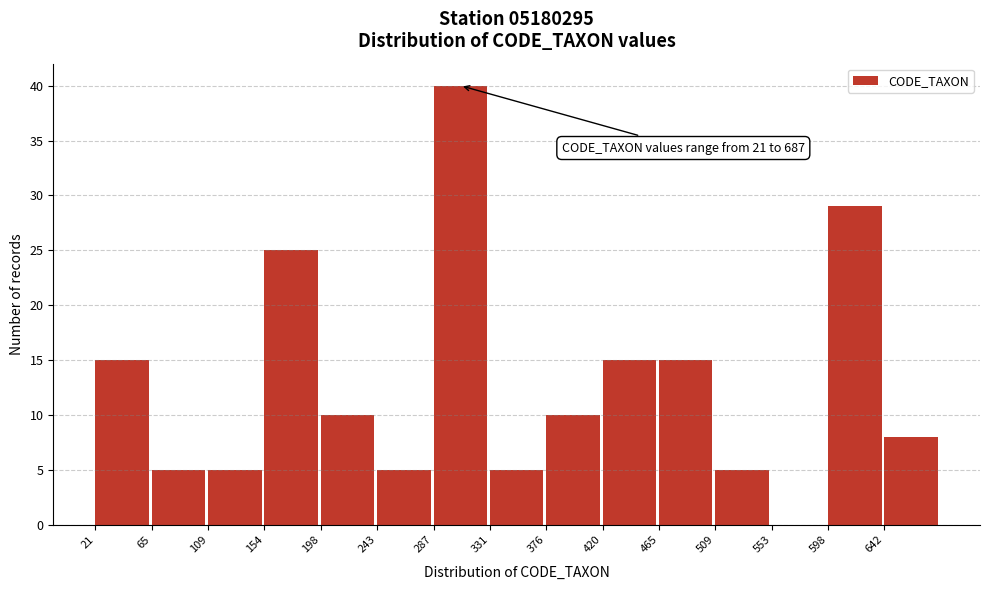

Over which range of the x-axis is the bar tallest?

285 to 330